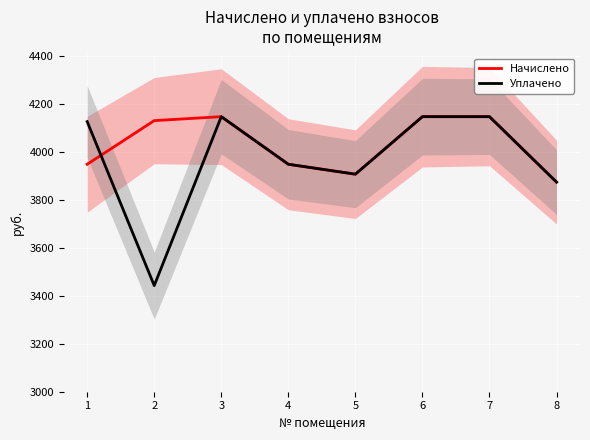

What is the maximum value for Начислено?

4148.3